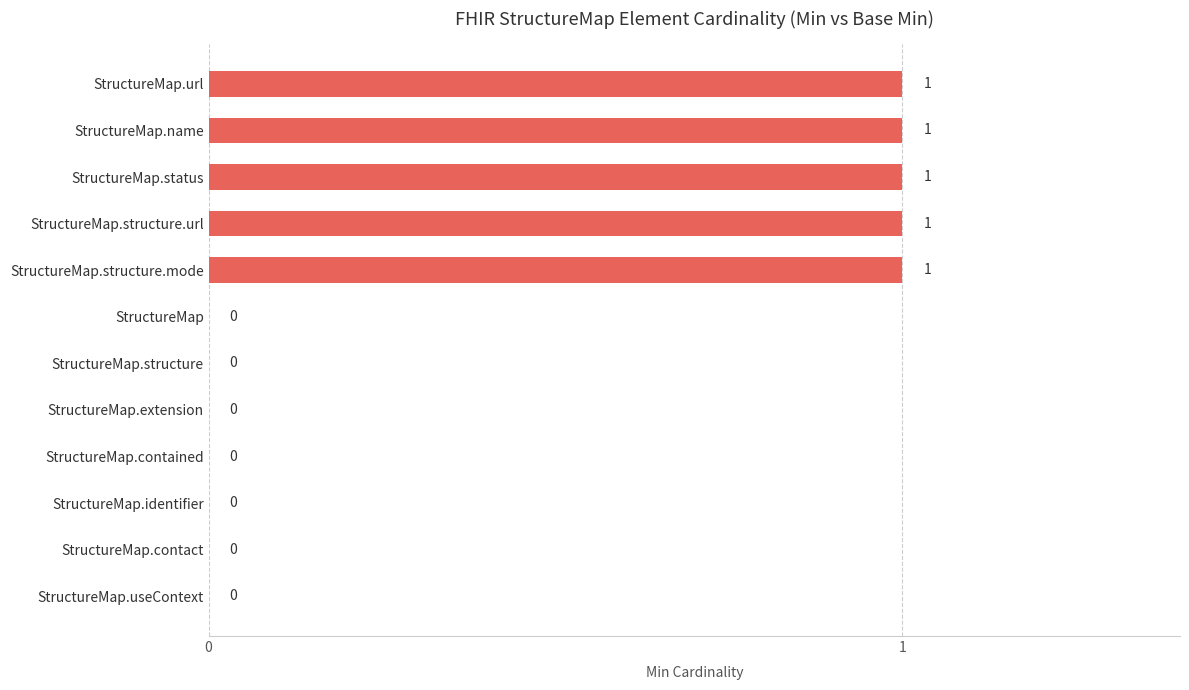

Reading bottom to top, transcribe all the data shown in this chart.

StructureMap.useContext=0	StructureMap.contact=0	StructureMap.identifier=0	StructureMap.contained=0	StructureMap.extension=0	StructureMap.structure=0	StructureMap=0	StructureMap.structure.mode=1	StructureMap.structure.url=1	StructureMap.status=1	StructureMap.name=1	StructureMap.url=1